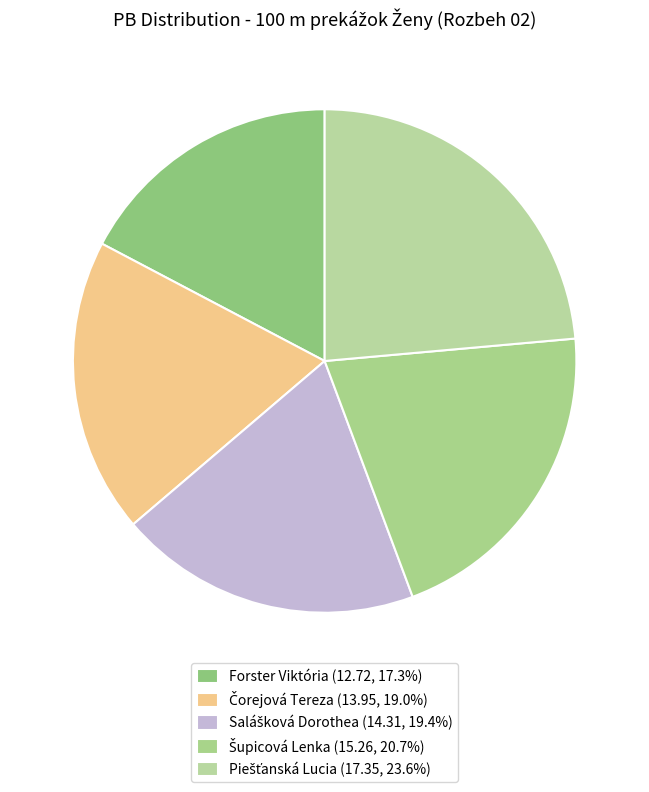

True or false: Čorejová Tereza accounts for 19% of the total.

True